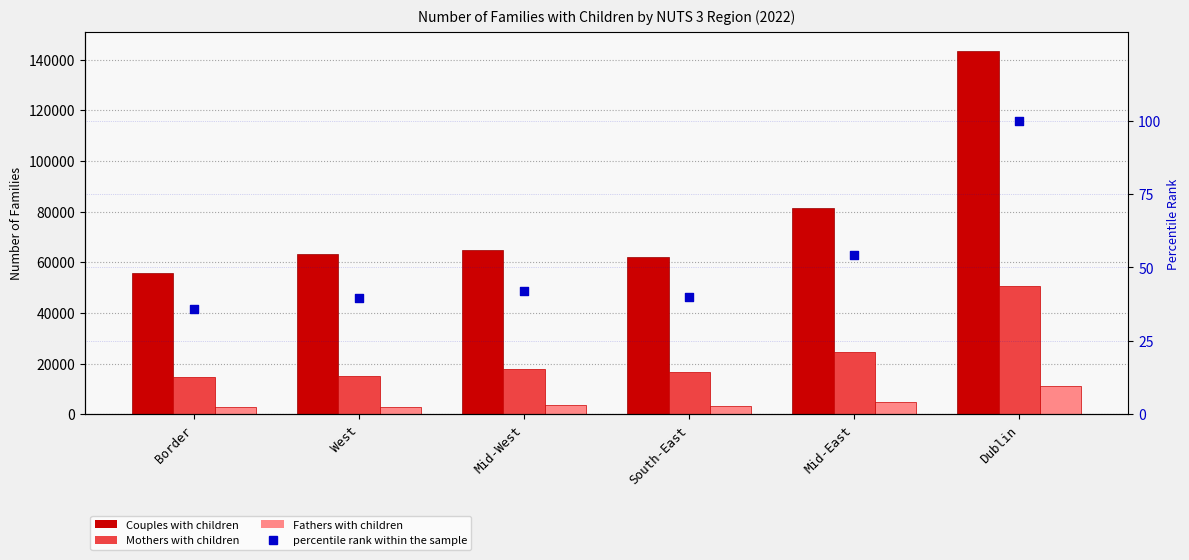

Which series reaches the minimum Y coordinate?

percentile rank within the sample